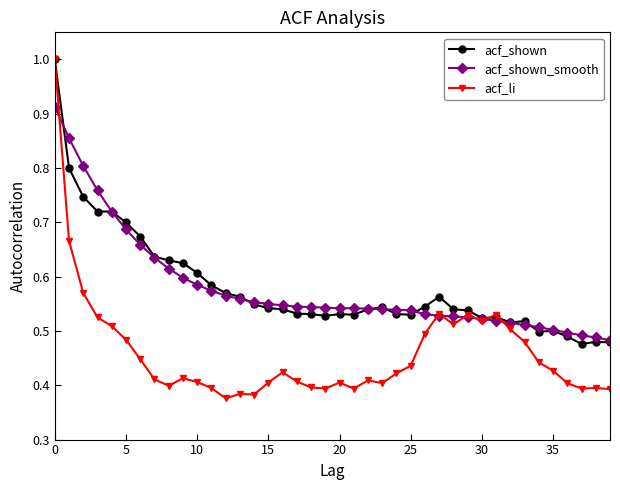

What is the maximum value shown in the chart?

1.0